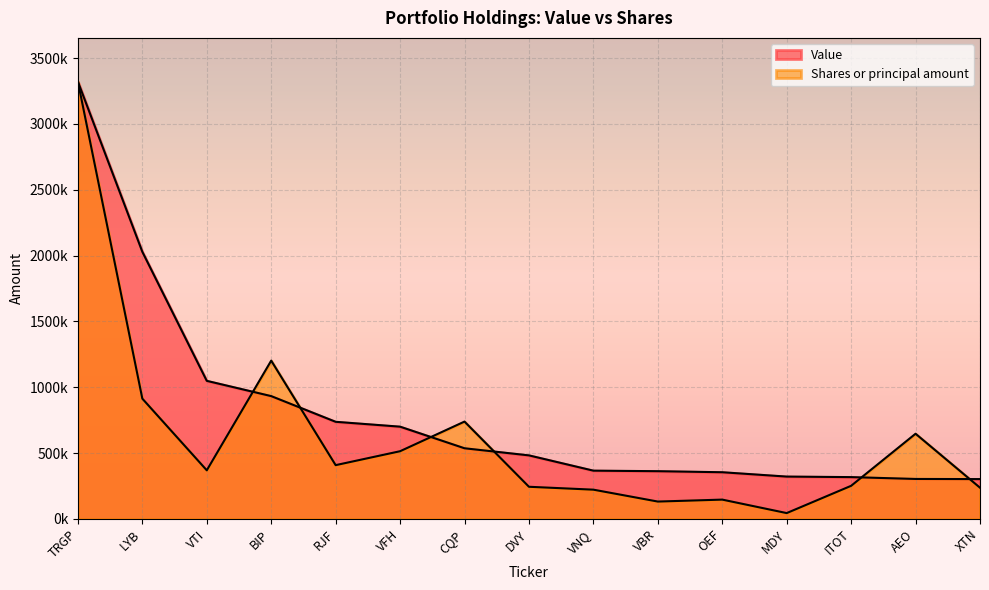

What is the difference between the second highest and second lowest values in the Value series?

1725000.0